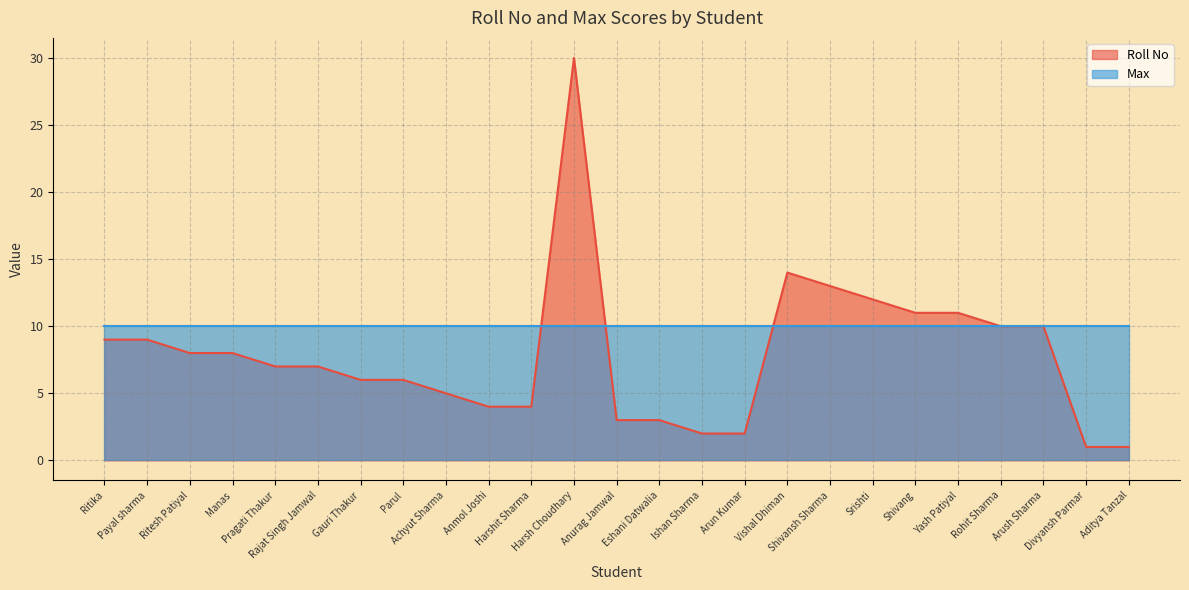

Which label corresponds to the largest value in the chart?

Harsh Choudhary